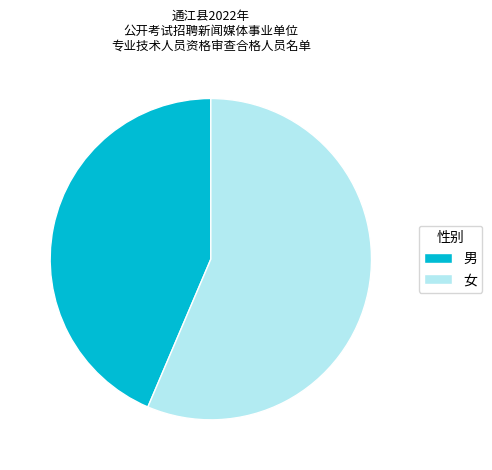

Combined, do 女 and 男 account for over 50%?

Yes